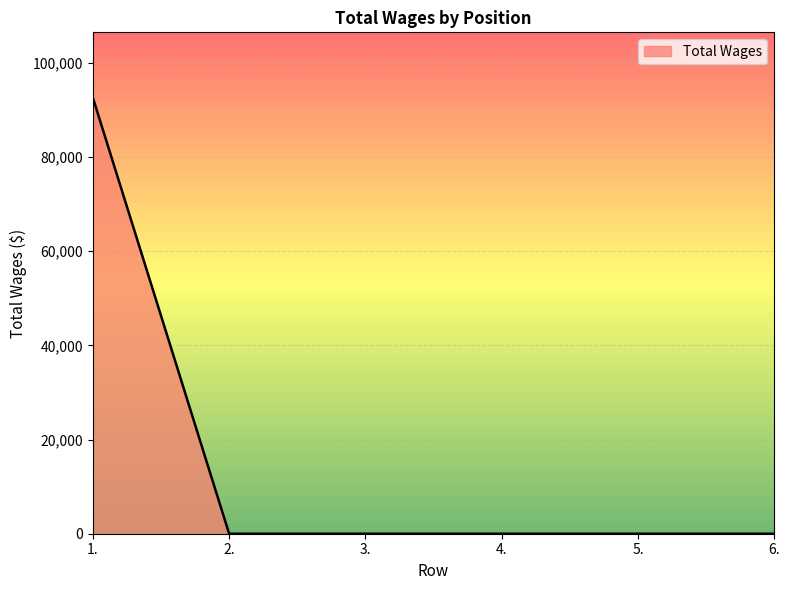

Reading left to right, transcribe all the data shown in this chart.

1.=92620	2.=0	3.=0	4.=0	5.=0	6.=0